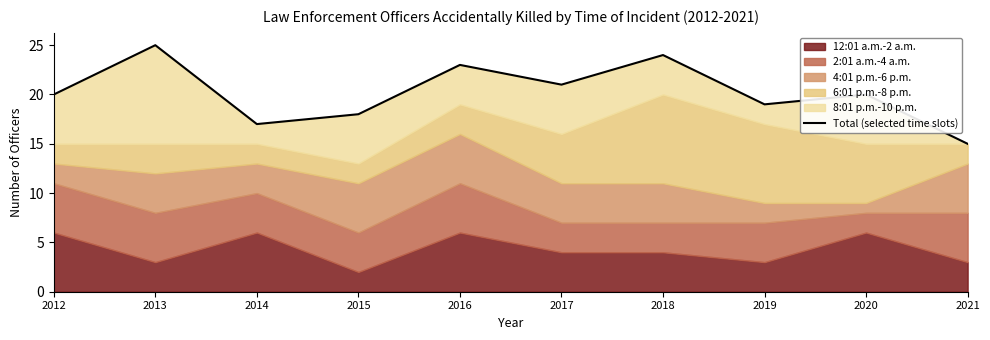

Which has a higher value, 2020 or 2019?

2020